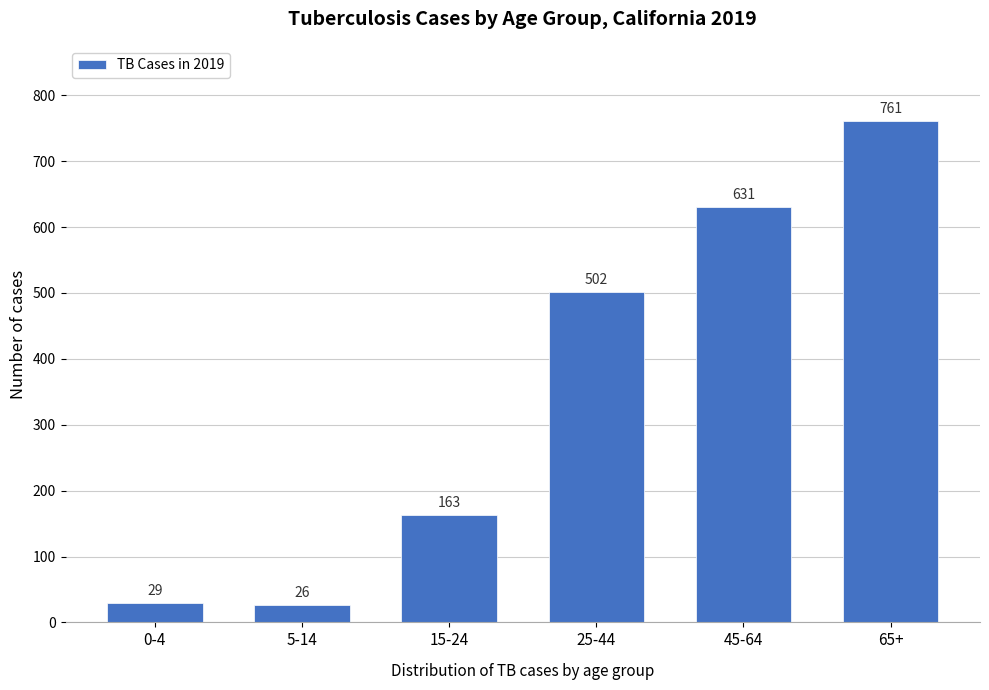

Reading left to right, list all the values displayed in this chart.

0-4=29	5-14=26	15-24=163	25-44=502	45-64=631	65+=761